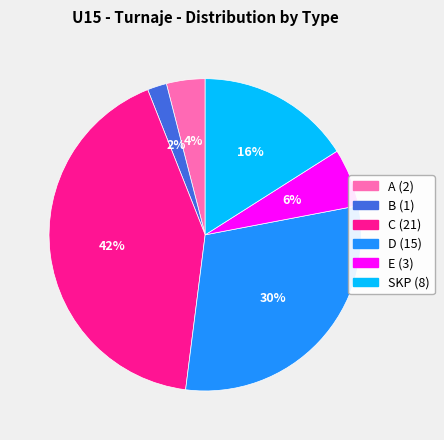

Does B account for over 50% of the chart?

No